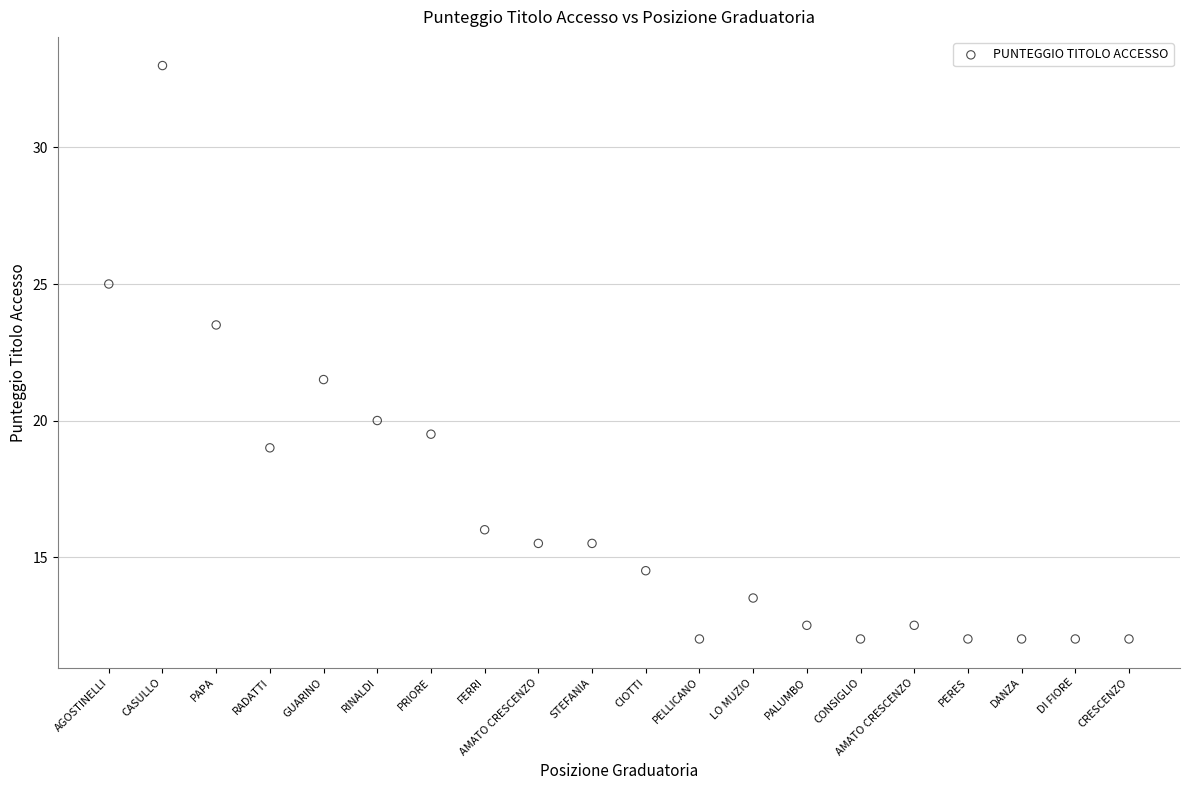

What Y value in the scatter plot is closest to 22?

21.5